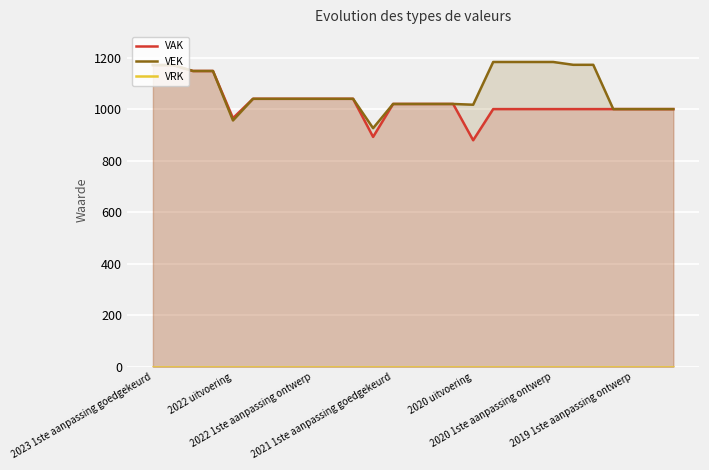

What position from the left is 26?

27